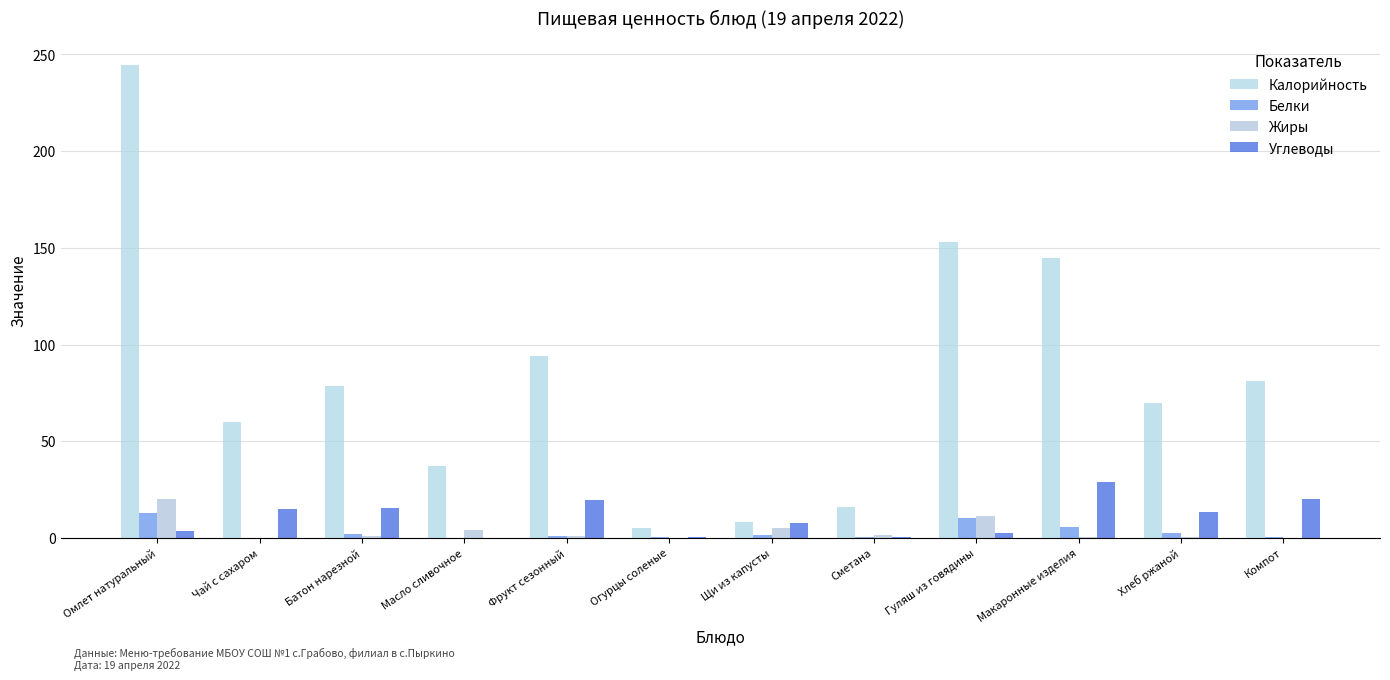

Rank the series at Масло сливочное from highest to lowest value.

Калорийность, Жиры, Углеводы, Белки